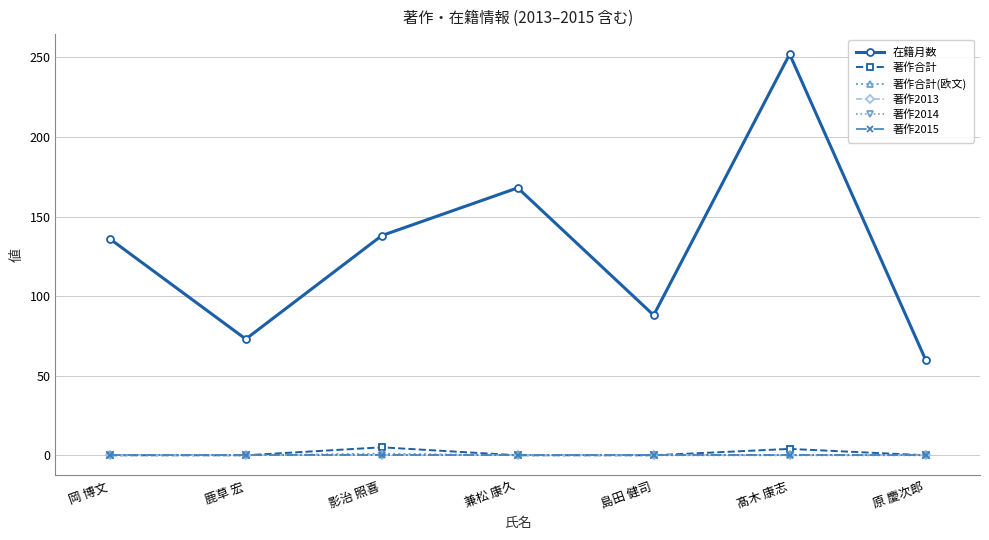

What position from the left is 髙木 康志?

6